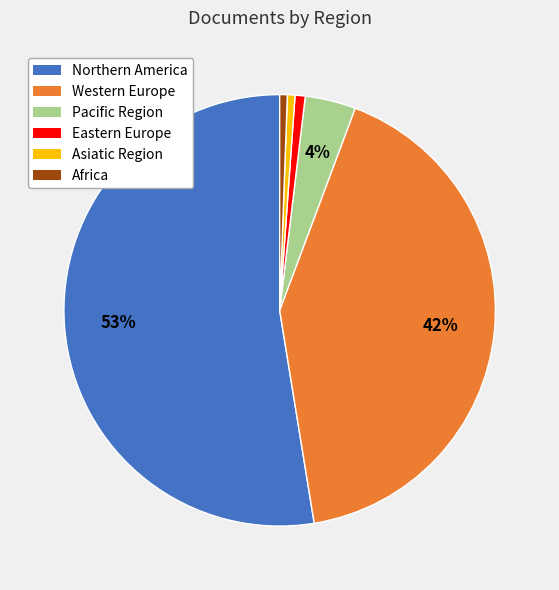

How many segments does this pie chart have?

6